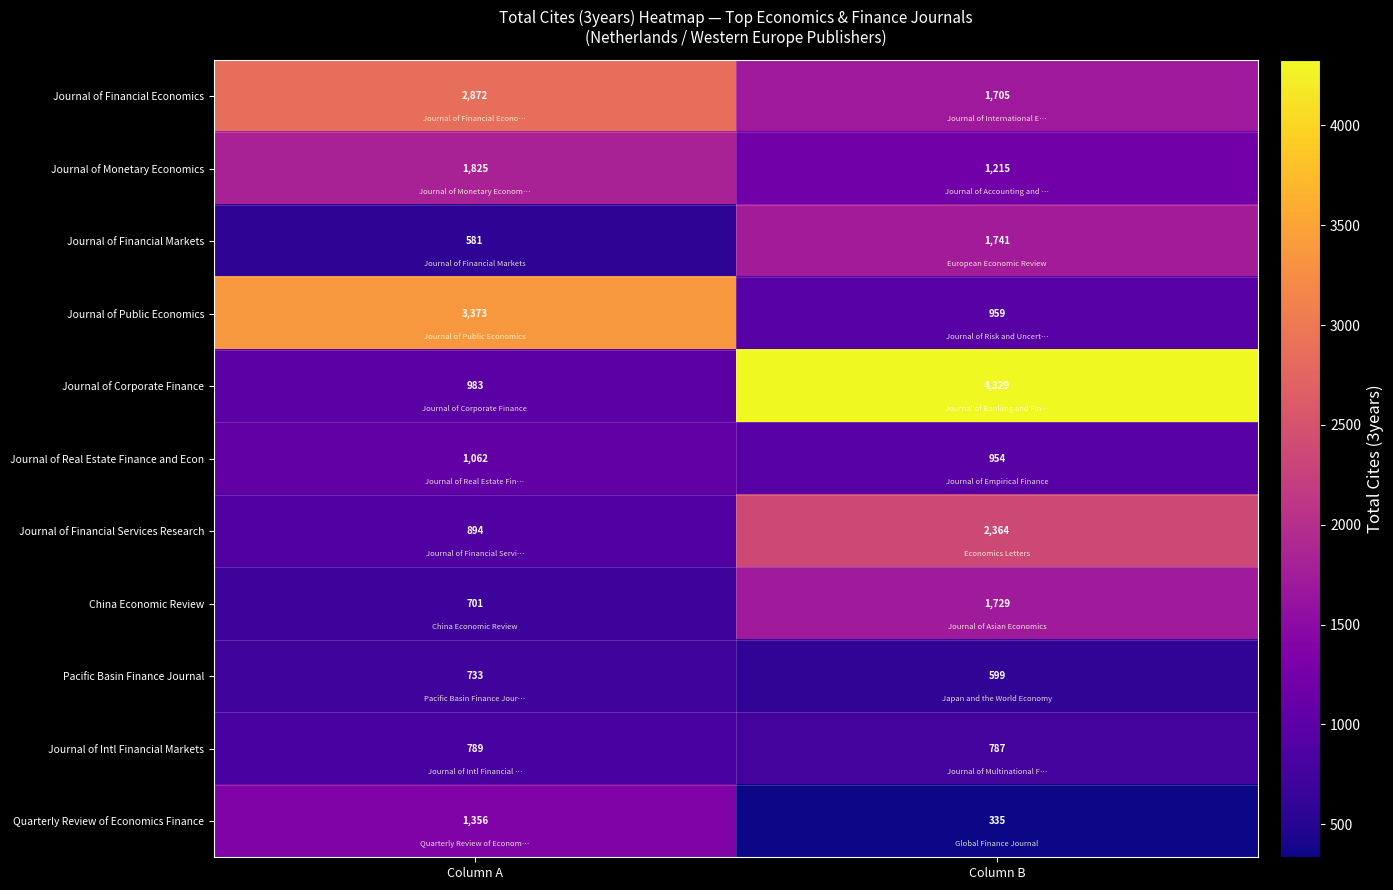

True or false: Journal of Corporate Finance has a value of 983 at Column A.

True